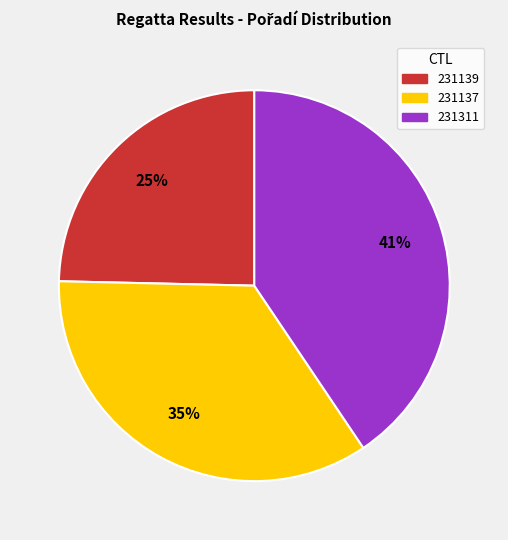

Count the number of slices in the pie.

3